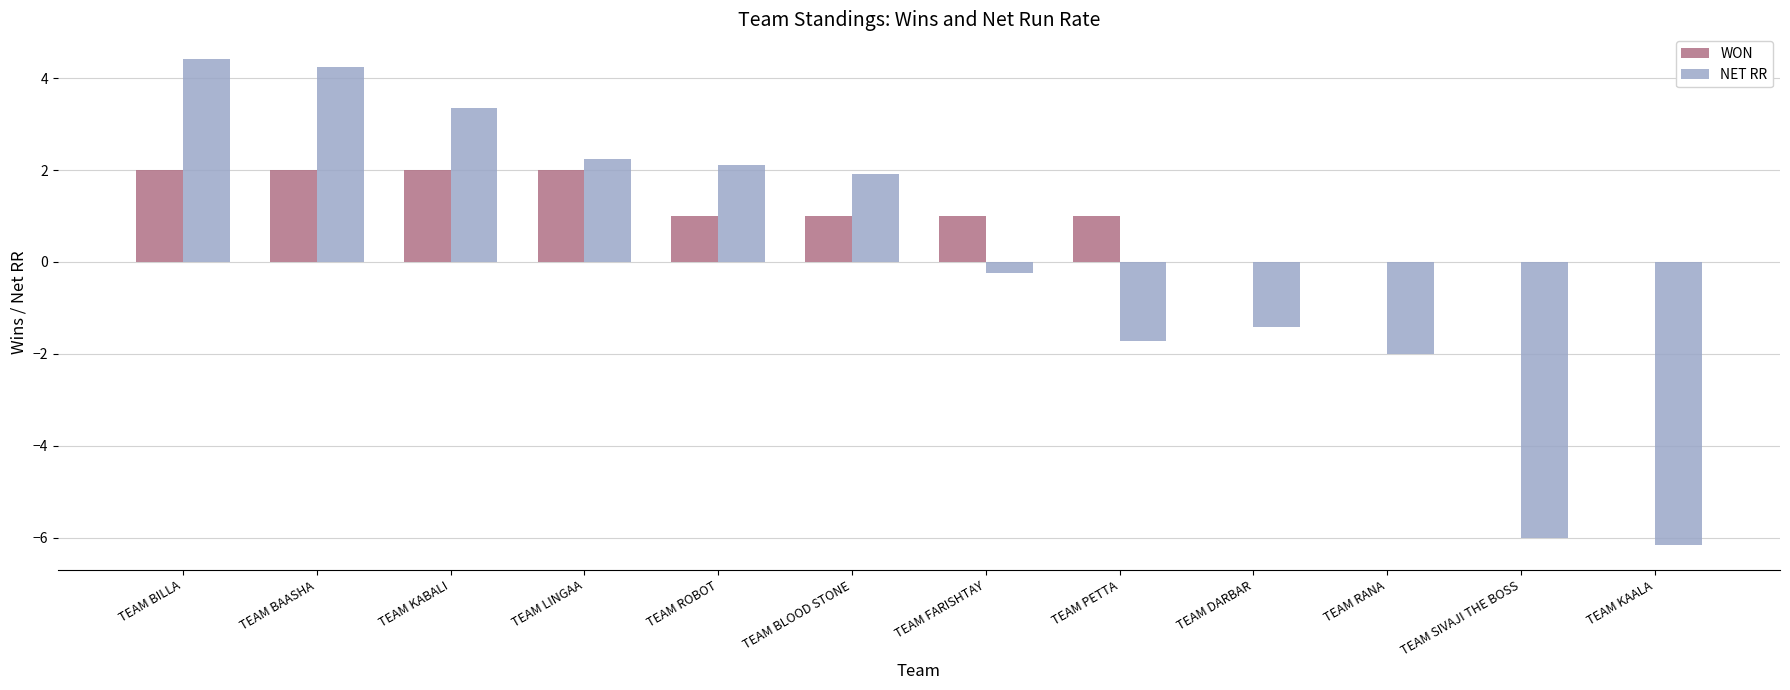

What is the highest value of the NET RR series?

4.4